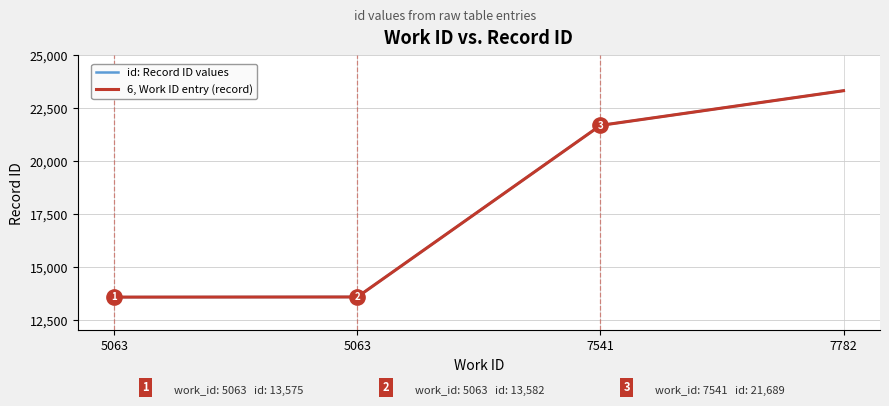

At which label does 6, Work ID entry (record) reach its minimum?

5063